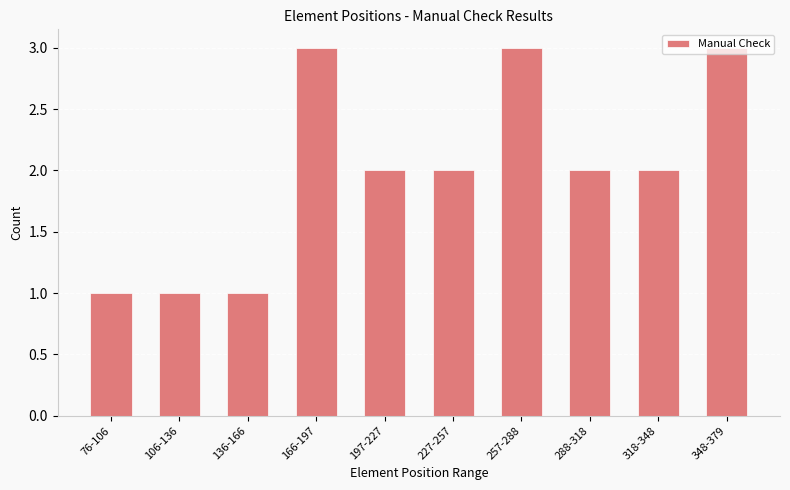

Reading right to left, list all the values displayed in this chart.

3	2	2	3	2	2	3	1	1	1